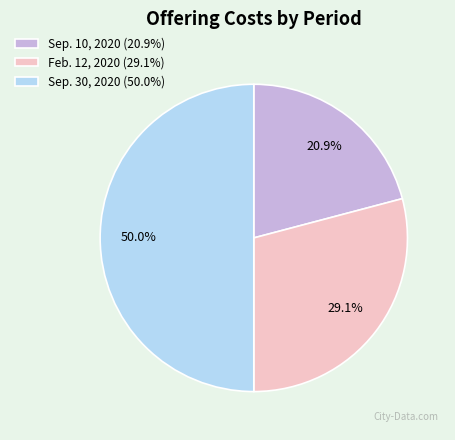

Which slice is the smallest?

Sep. 10, 2020